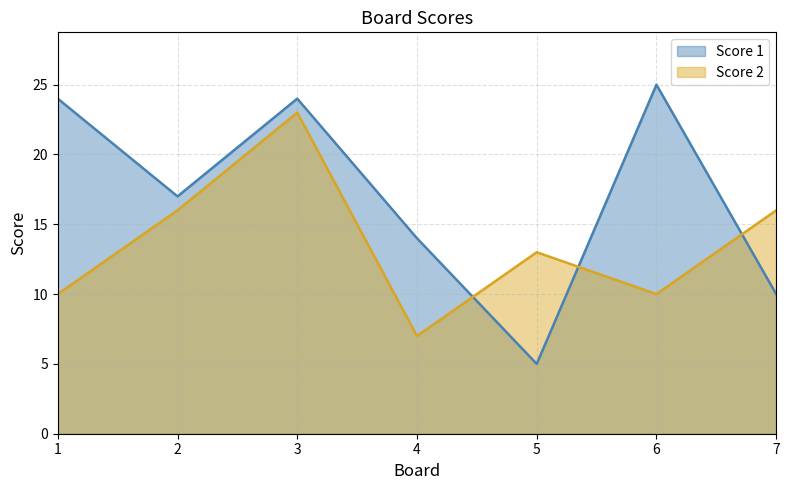

How many interior local peaks does the Score 1 series have?

2